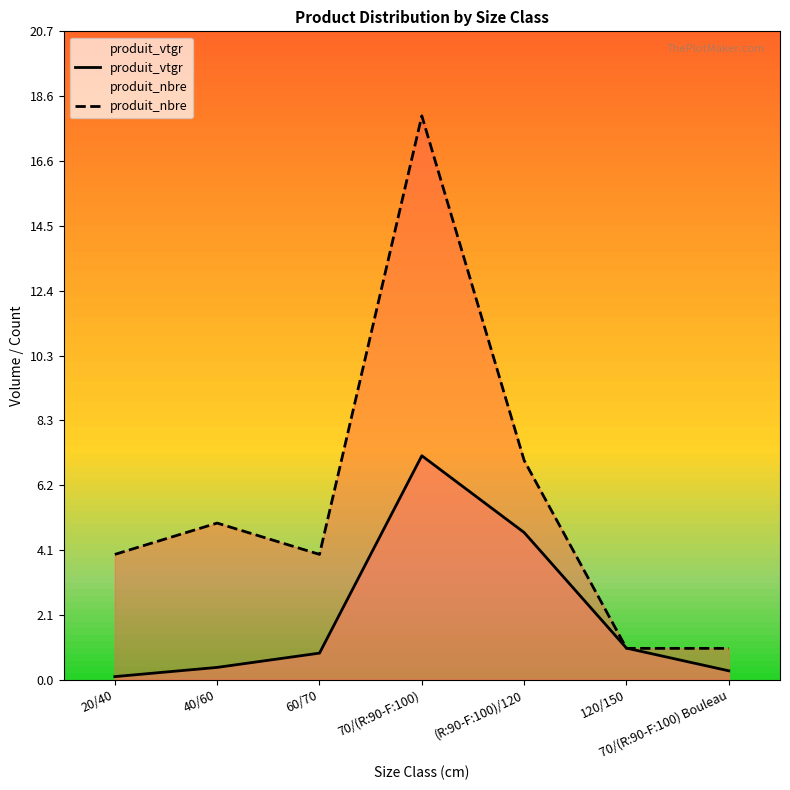

Between (R:90-F:100)/120 and 70/(R:90-F:100) Bouleau, which series saw the biggest shift?

produit_nbre